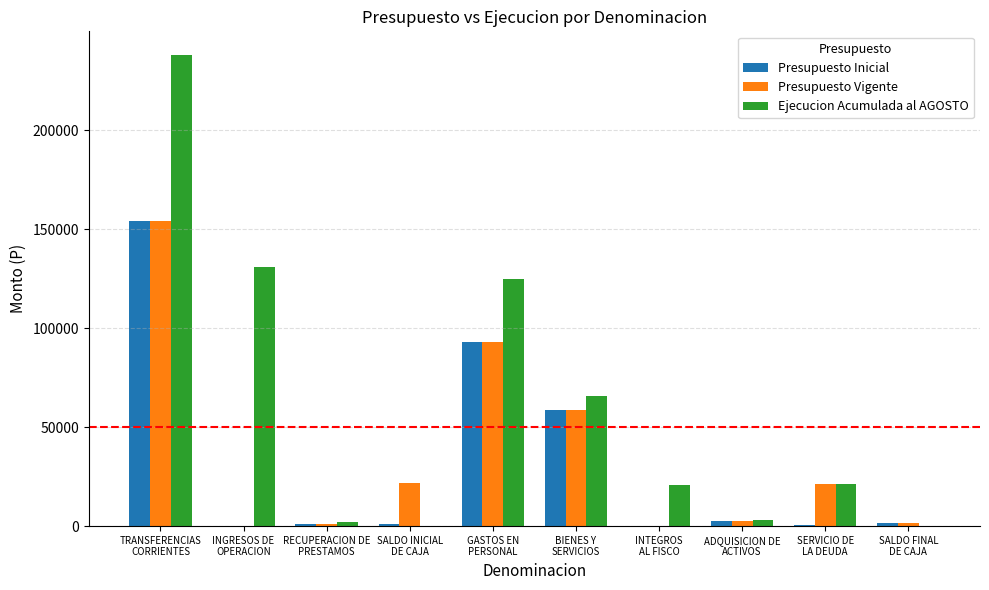

What is the sum of the Presupuesto Inicial values at SALDO INICIAL
DE CAJA and BIENES Y
SERVICIOS?

59715